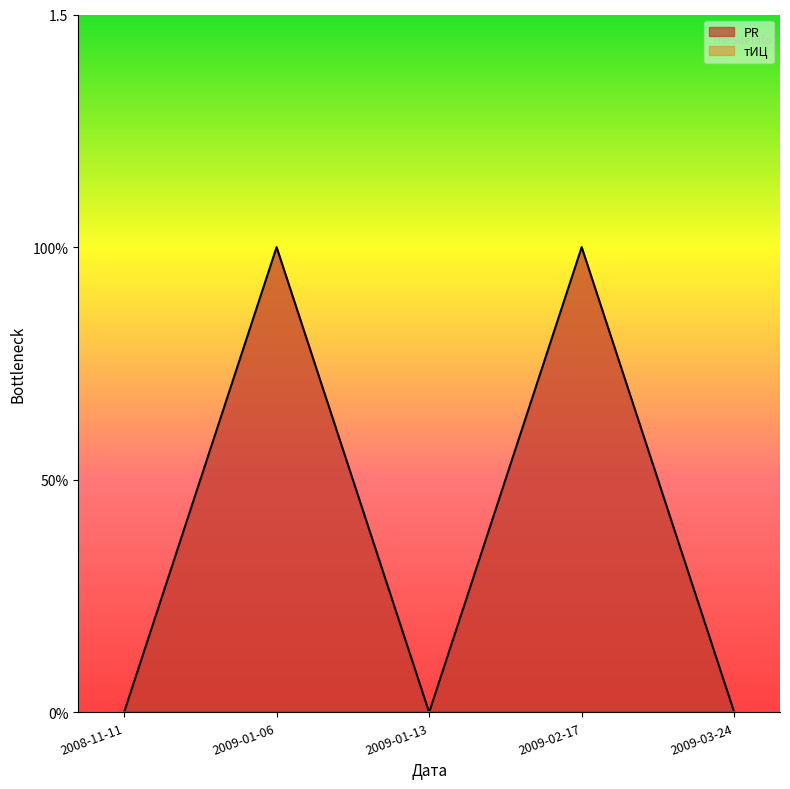

How many values are between 0 and 1?

5